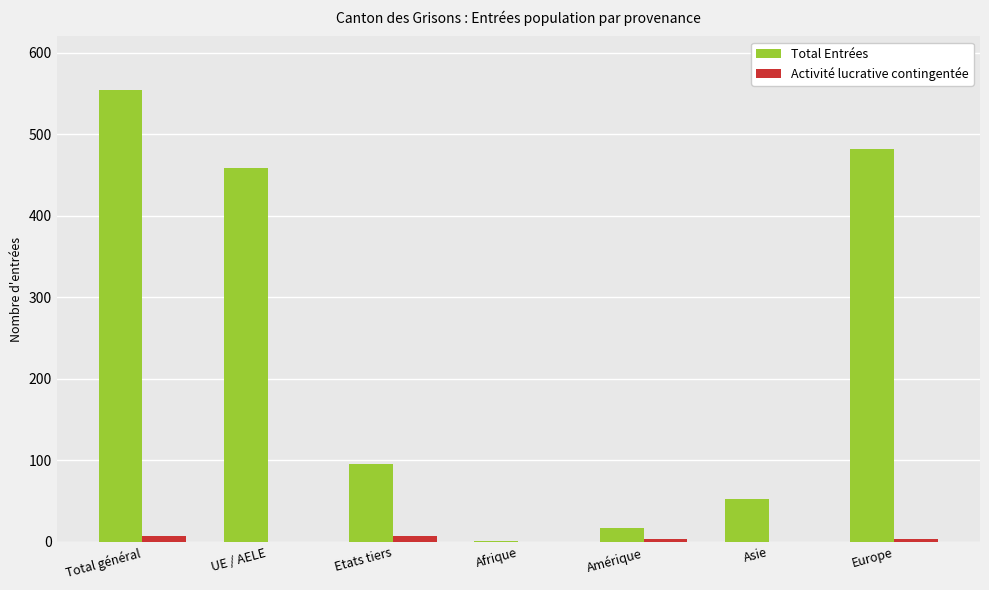

What are all the series names shown in the legend?

Total Entrées, Activité lucrative contingentée